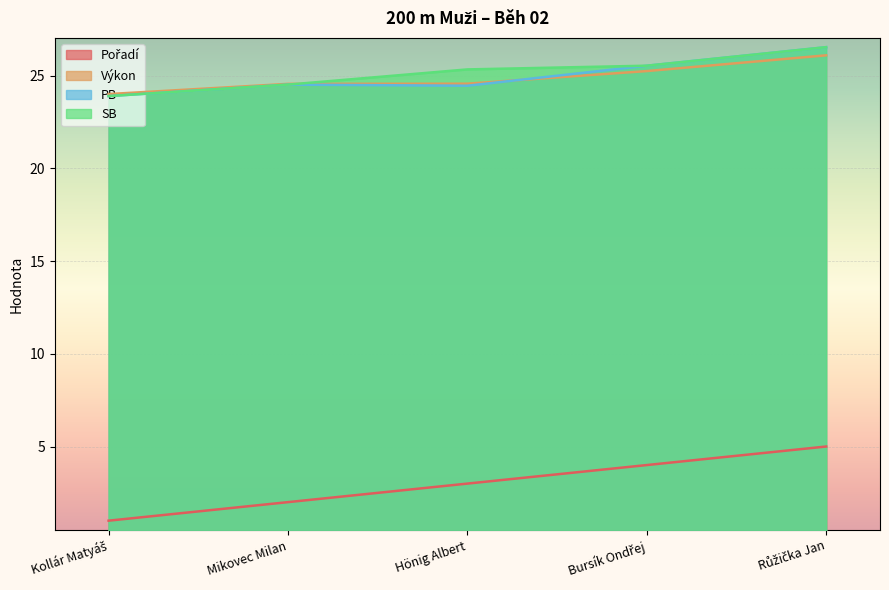

What is the lowest value of the SB series?

23.9